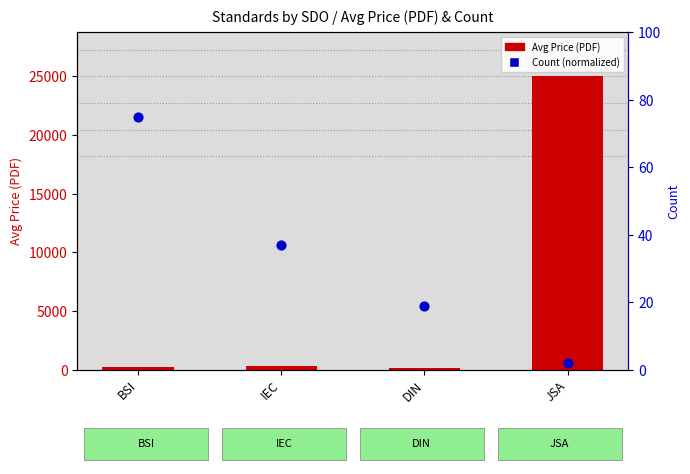

Which series has the largest total across all categories?

Avg Price (PDF)